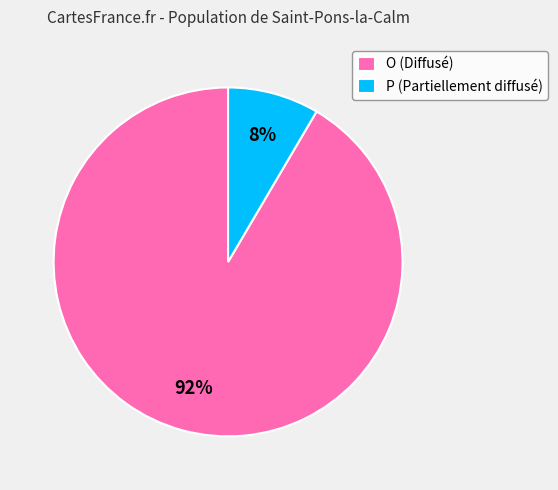

Combined, do P and O account for over 50%?

Yes